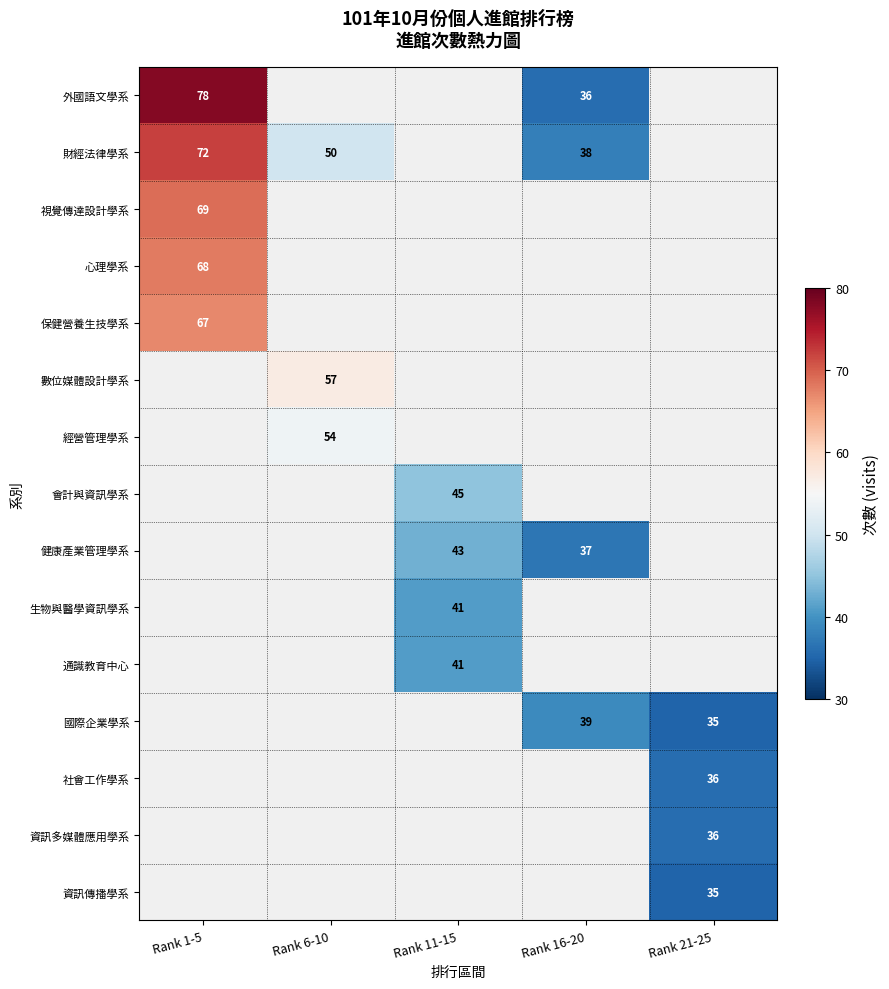

True or false: 外國語文學系 has a value of 36 at Rank 16-20.

True